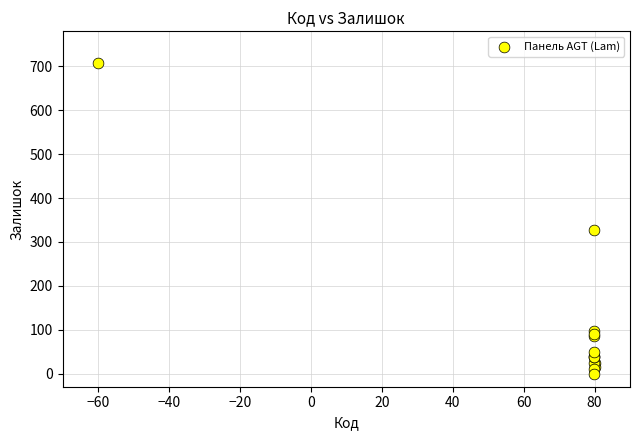

What Y value in the scatter plot is closest to 354?

328